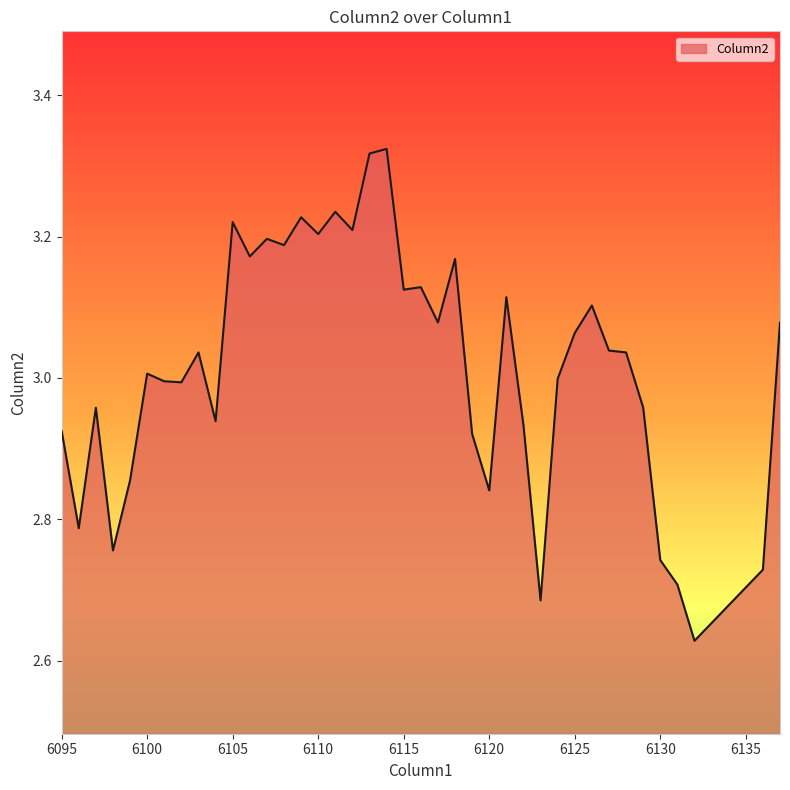

What is the difference between the maximum and minimum values?

0.7